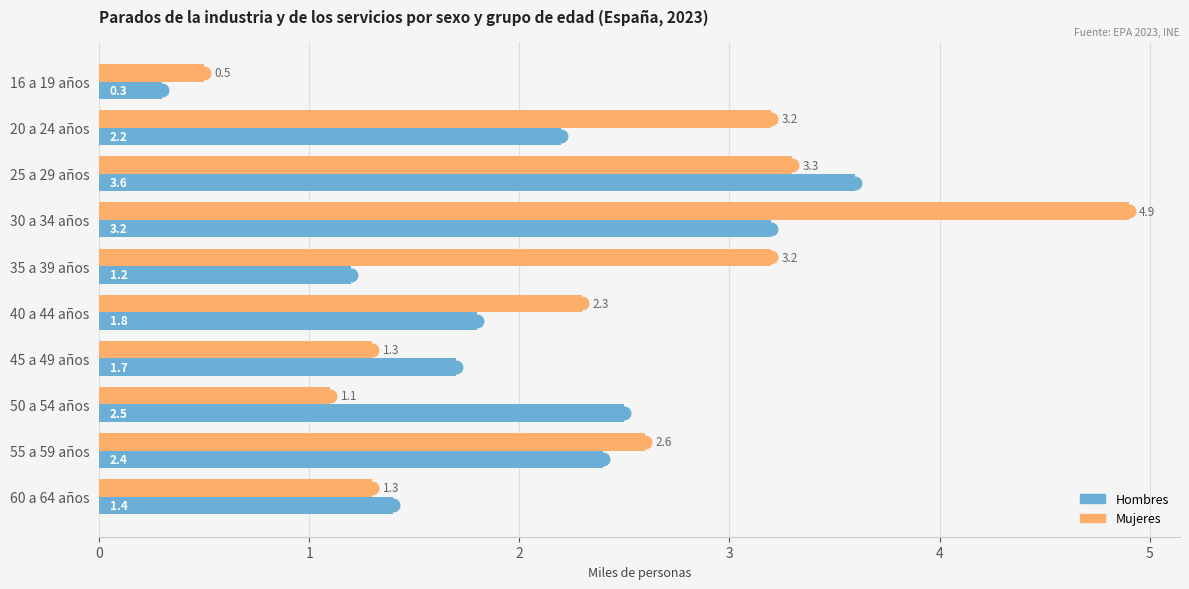

What is the approximate value of Mujeres at 55 a 59 años?

2.6